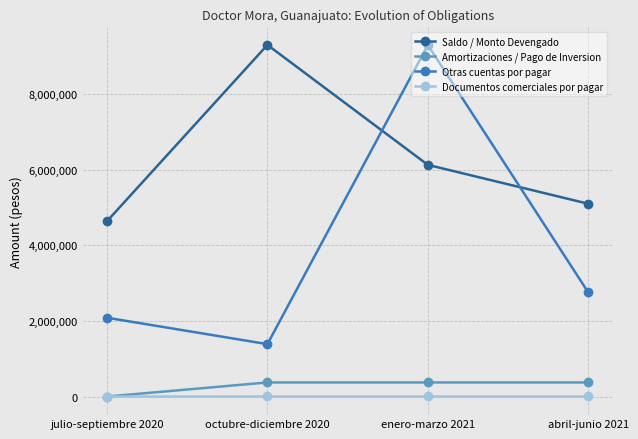

At which category does Saldo / Monto Devengado reach its first local peak?

octubre-diciembre 2020